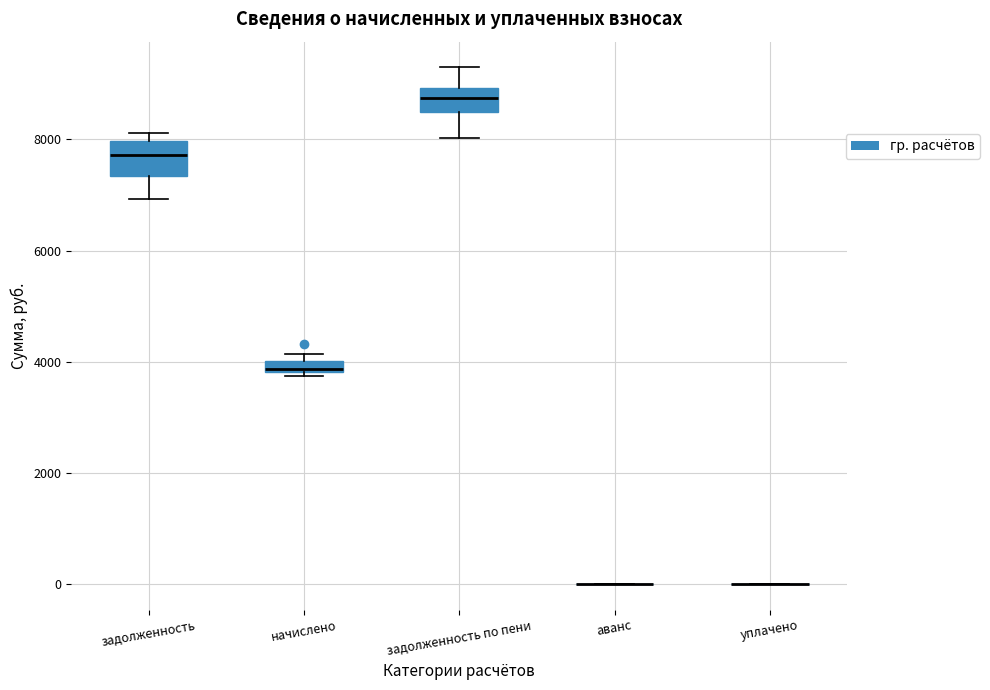

Where does the median line of the box for задолженность sit on the y-axis? The values are not printed on the chart, so give them approximately, as read against the axis.

7800